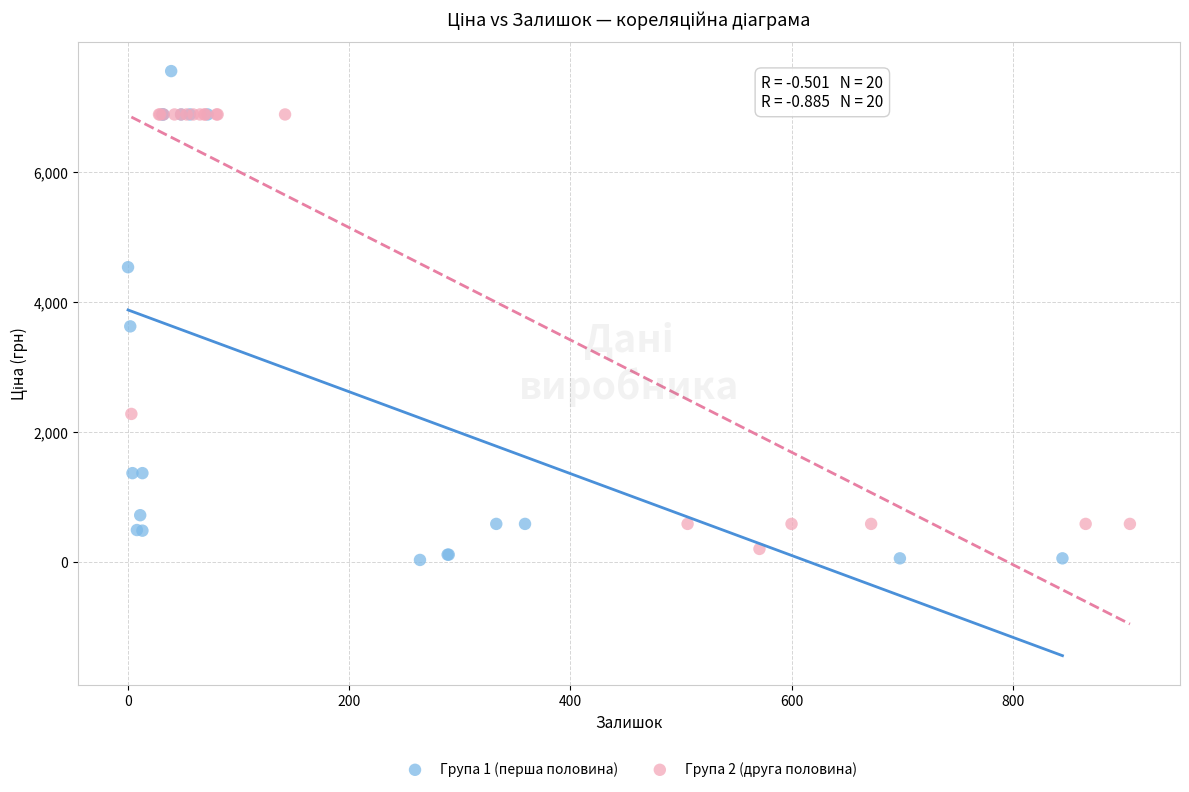

Which series contains the highest Y value?

Група 1 (перша половина)